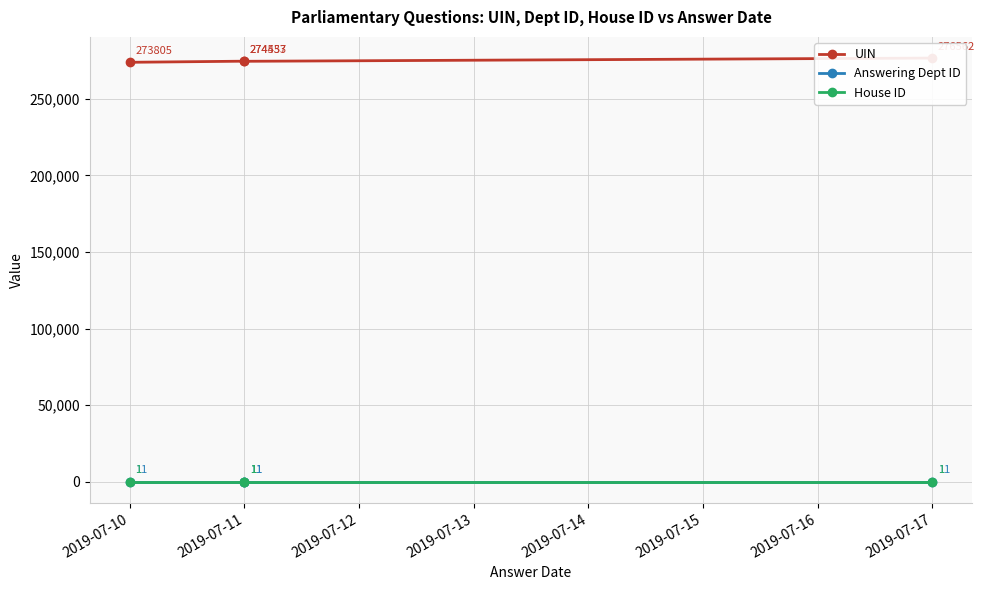

What is the sum of all UIN values?

1099357